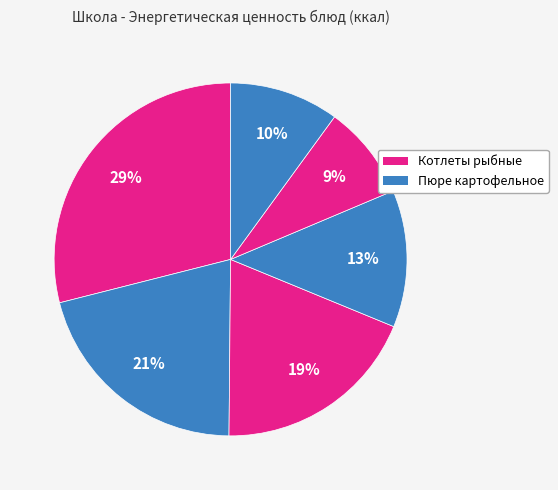

Count the number of slices in the pie.

6